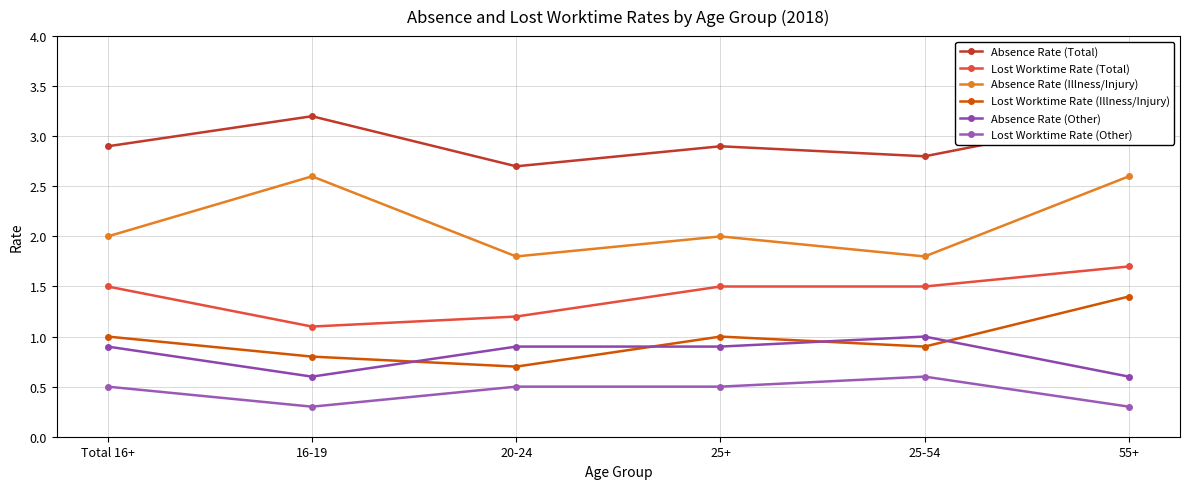

What is the lowest value of the Lost Worktime Rate (Other) series?

0.3